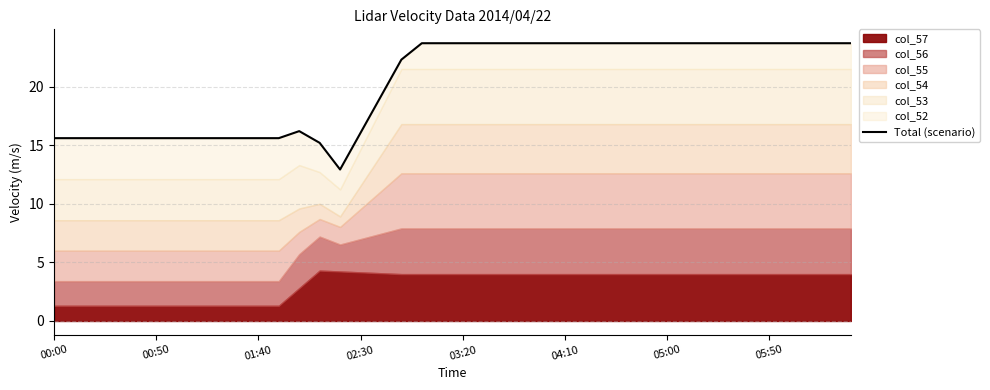

What is the smallest value displayed?

12.9